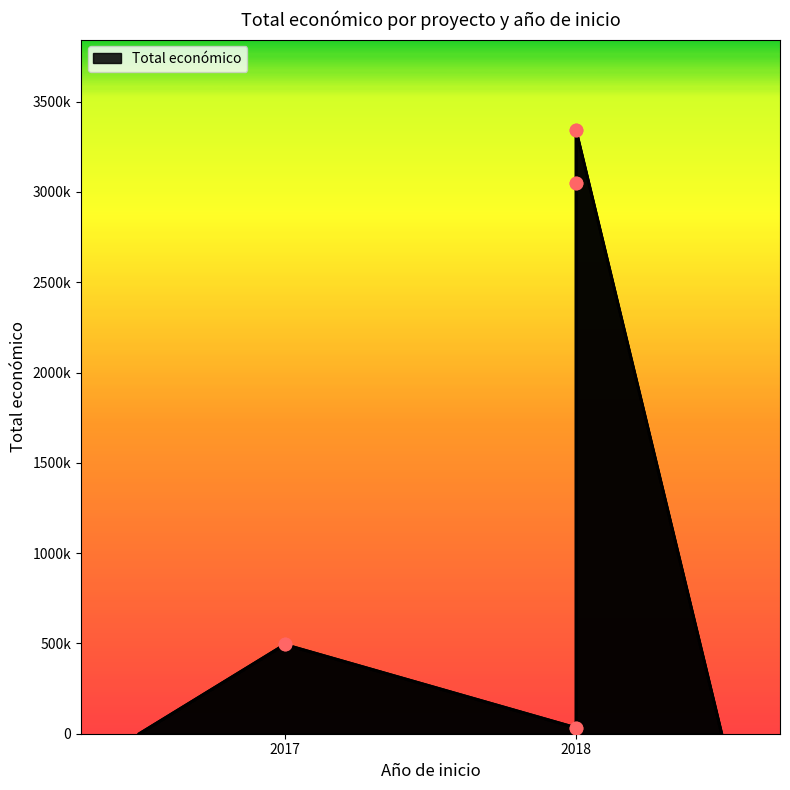

What is the change in value from 2018 (IoT Rur) to 2018 (AGROFORESAT)?

+3018275